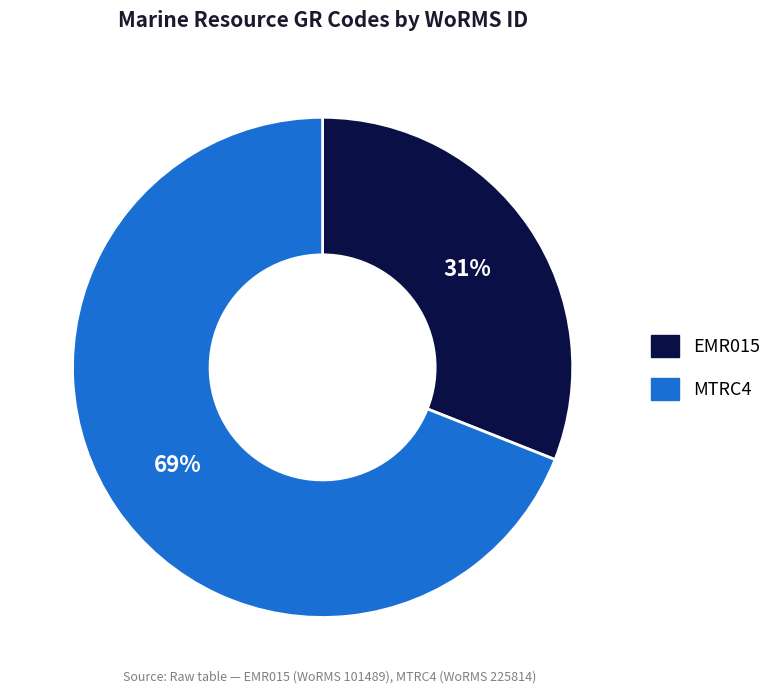

To the nearest percent, what portion does EMR015 represent?

31%